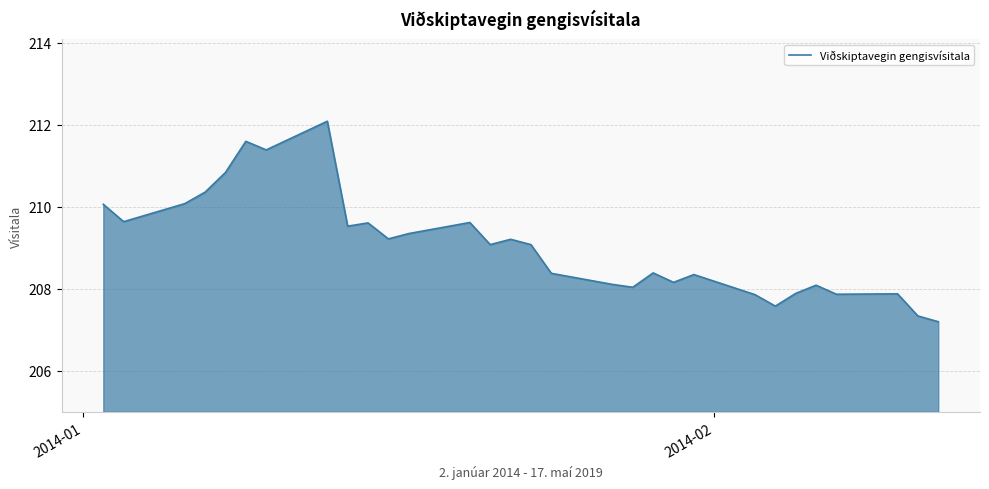

Does the chart have visible grid lines?

Yes